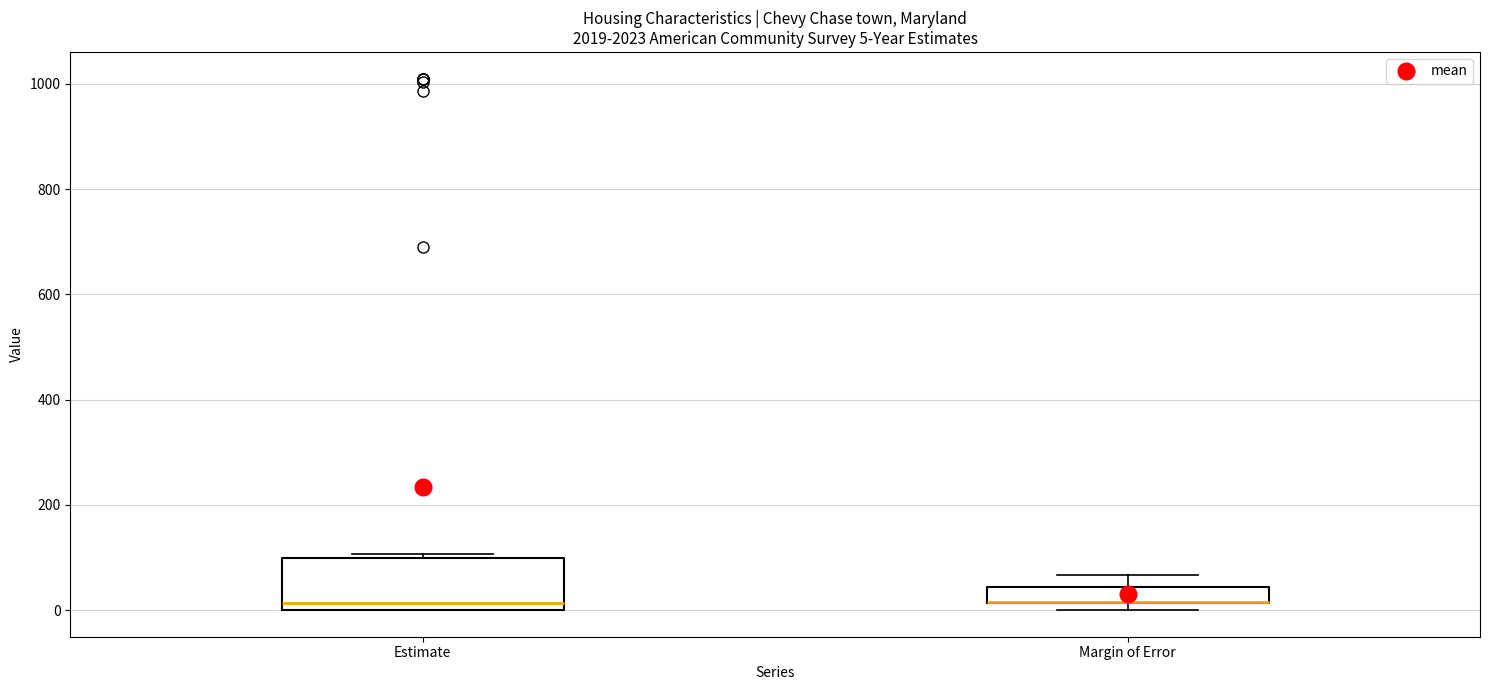

Comparing the boxes themselves (not the whiskers), which one is the tallest?

Estimate